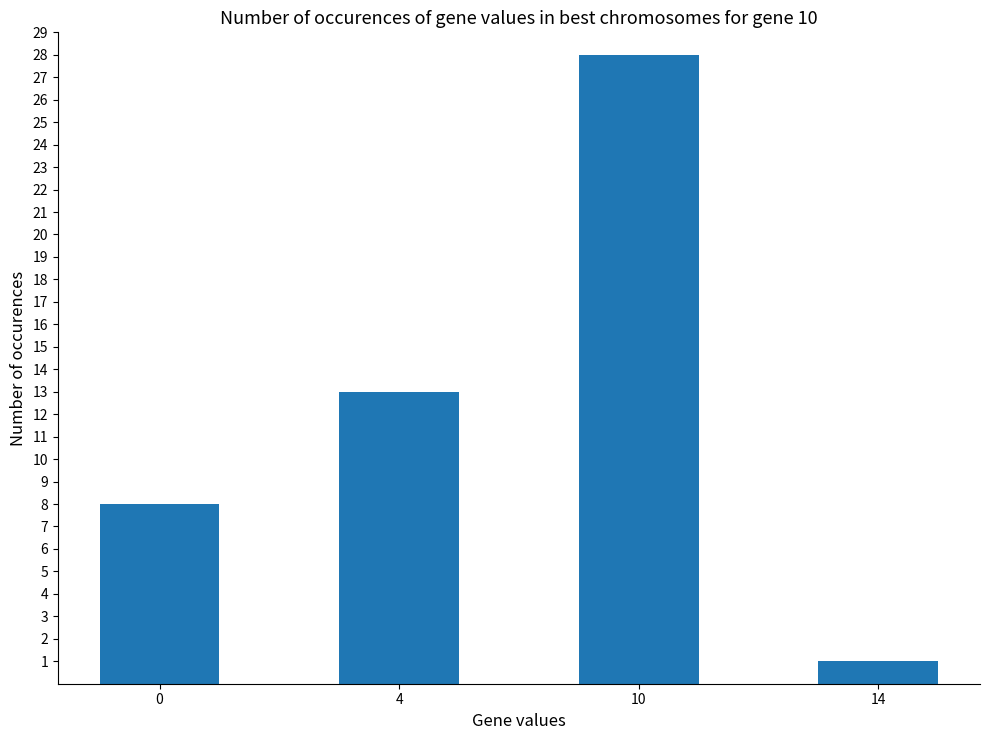

What is the smallest value displayed?

1